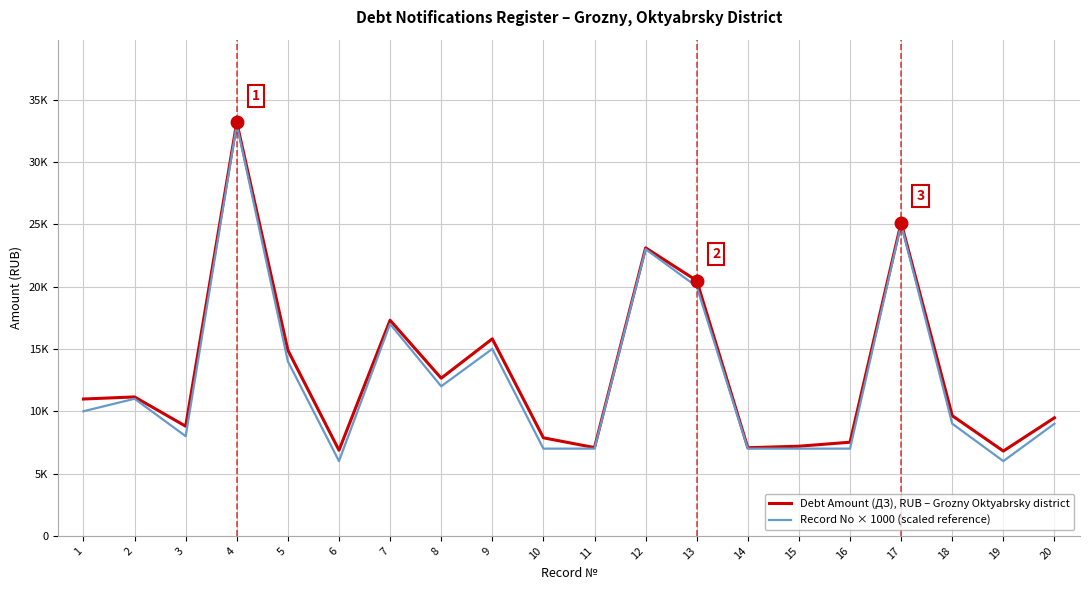

What are all the series names shown in the legend?

Debt Amount (ДЗ), RUB – Grozny Oktyabrsky district, Record No × 1000 (scaled reference)